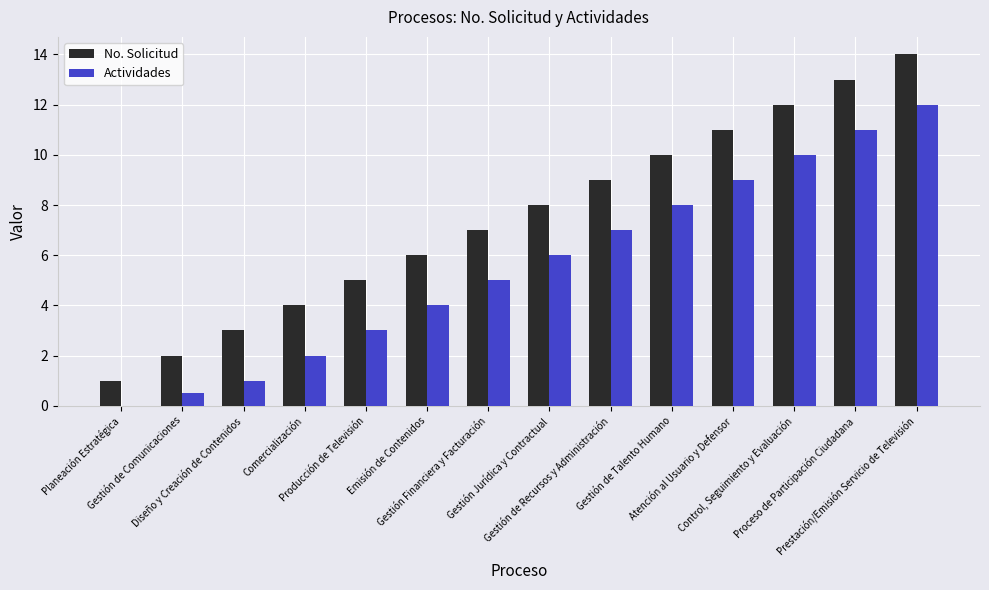

What is the greatest value displayed?

14.0